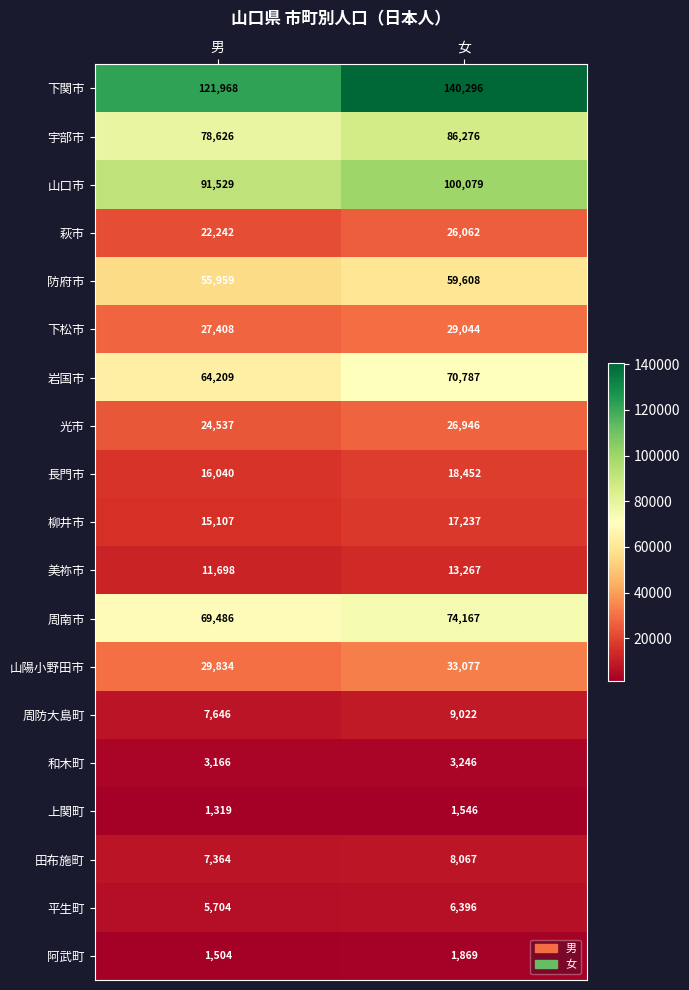

What is the spread (max minus min) of values at 女?

138750